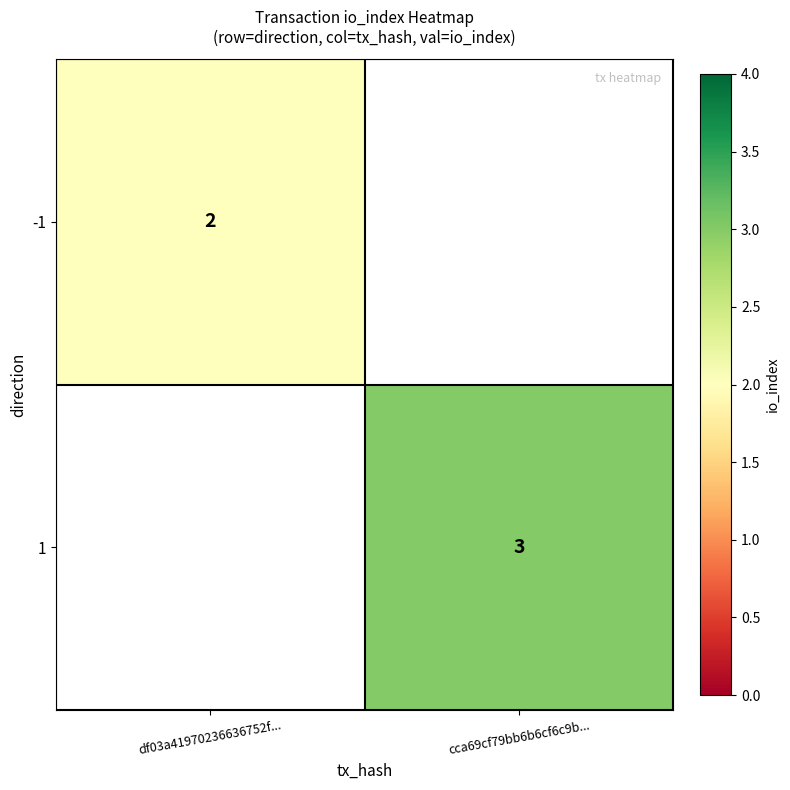

The -1 series shows 1 at df03a41970236636752f.... True or false?

False